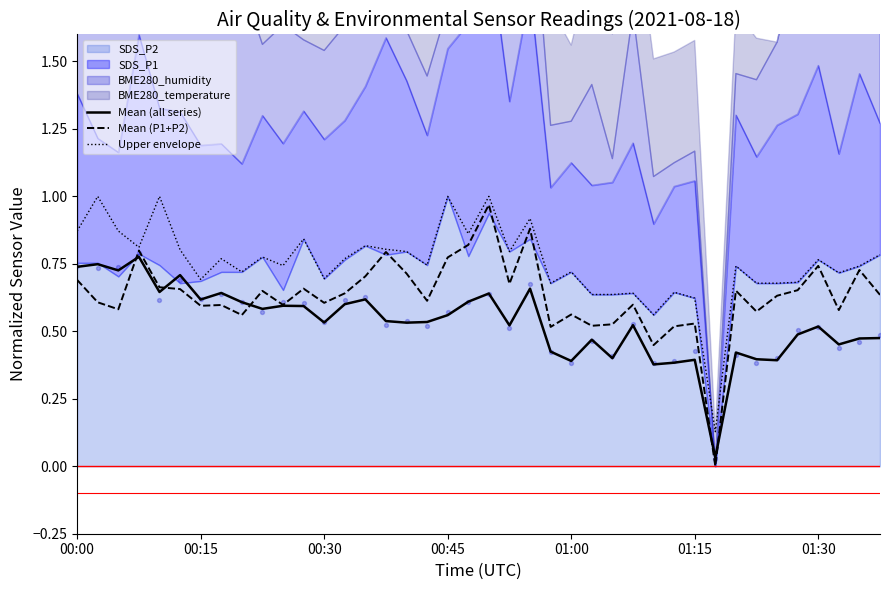

The Upper envelope series shows 0.7 at 00:15. True or false?

True